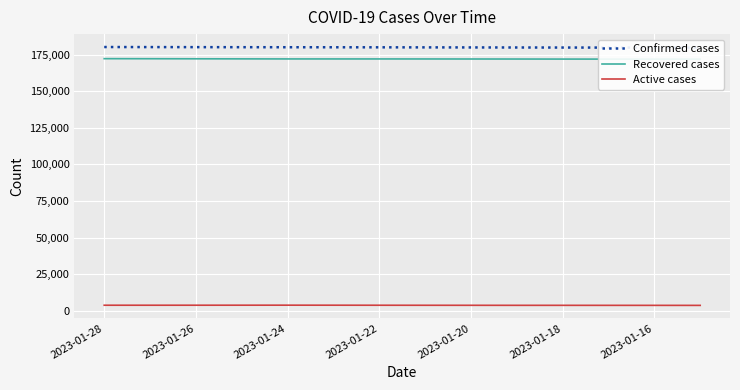

True or false: Recovered cases and Confirmed cases intersect in this chart.

False